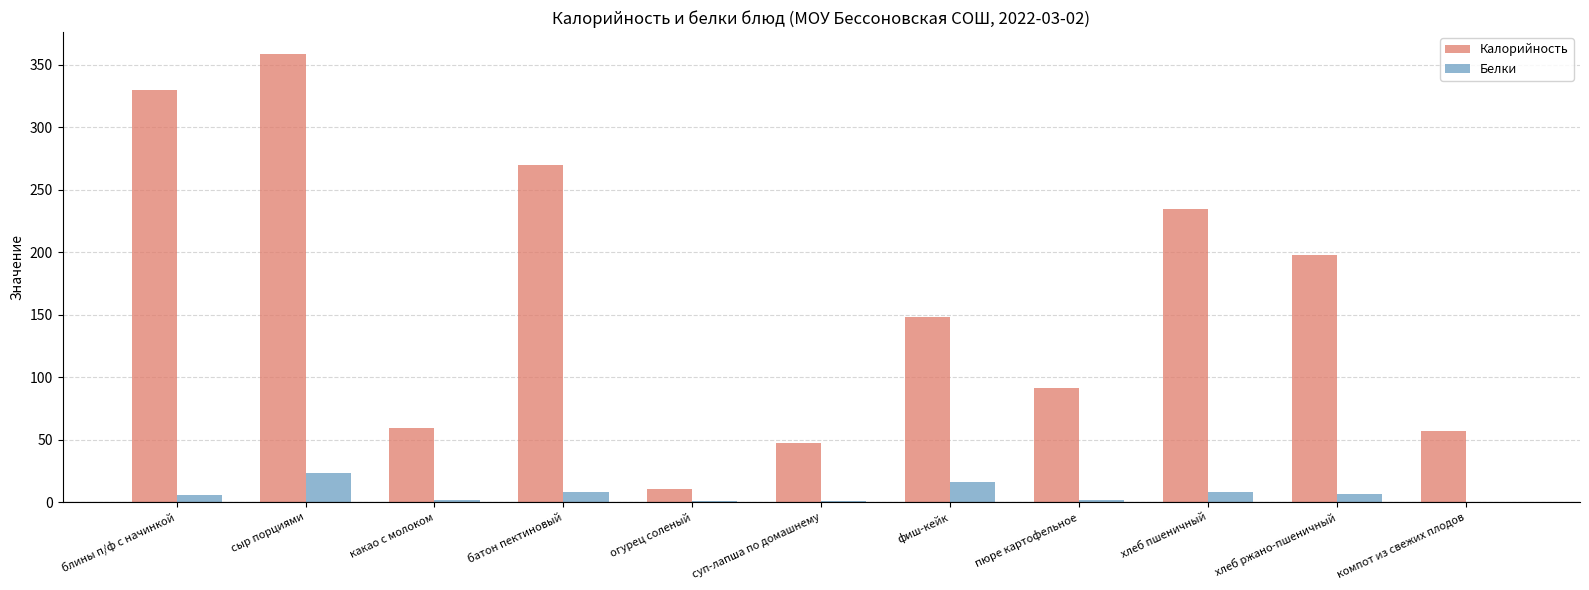

Read the Калорийность value at фиш-кейк.

148.5